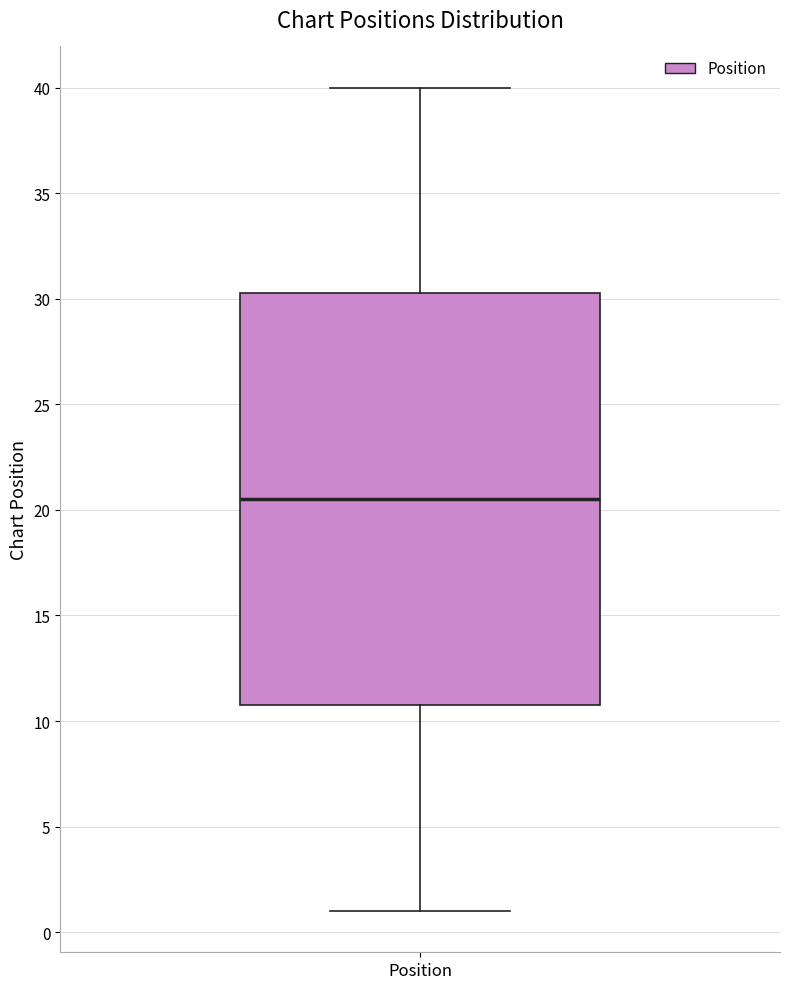

Where is the lower edge of the box for Position on the y-axis? The values are not printed on the chart, so give them approximately, as read against the axis.

11.0